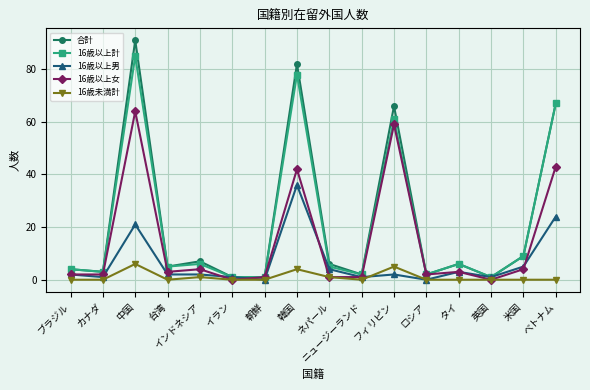

Reading left to right, extract all data points from this chart.

合計: 4	3	91	5	7	1	1	82	6	2	66	2	6	1	9	67
16歳以上計: 4	3	85	5	6	1	1	78	5	2	61	2	6	1	9	67
16歳以上男: 2	1	21	2	2	1	0	36	4	1	2	0	3	1	5	24
16歳以上女: 2	2	64	3	4	0	1	42	1	1	59	2	3	0	4	43
16歳未満計: 0	0	6	0	1	0	0	4	1	0	5	0	0	0	0	0